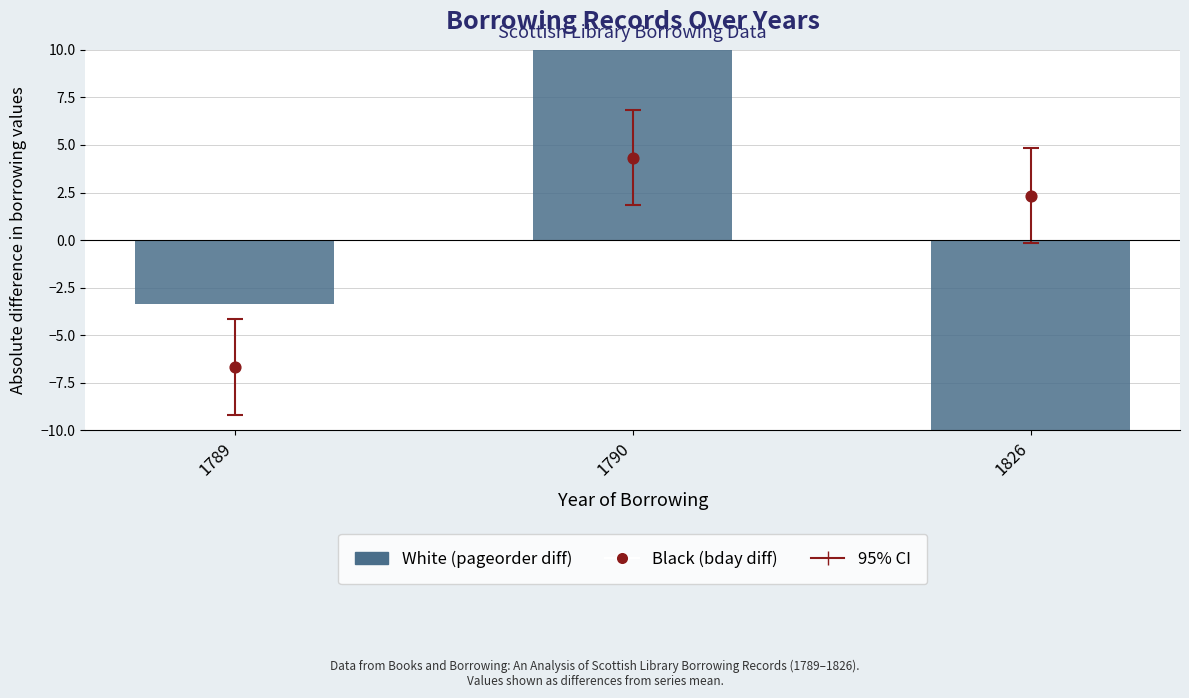

Which series has the largest total across all categories?

White